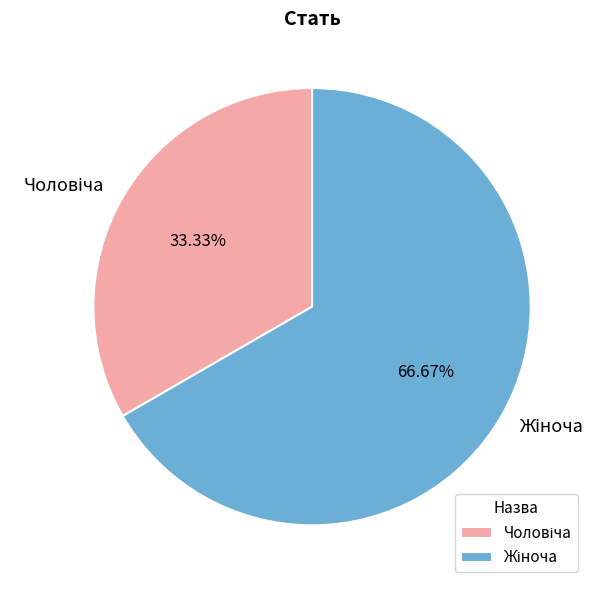

Is there a majority slice in this chart?

Yes